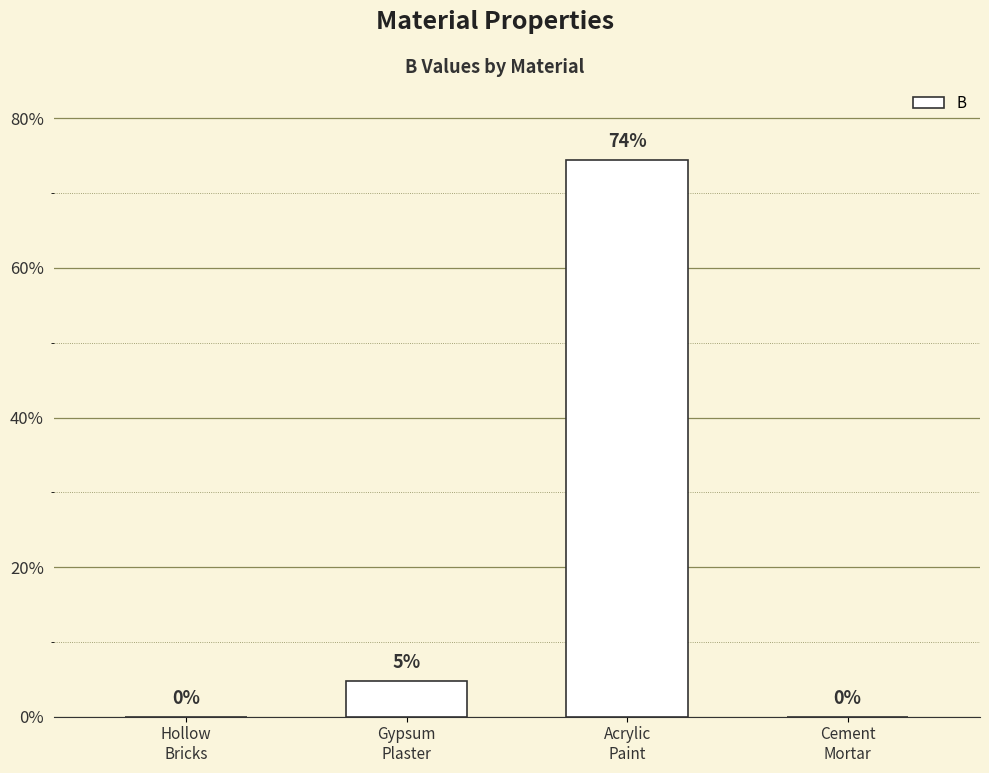

Are the bars horizontal?

No